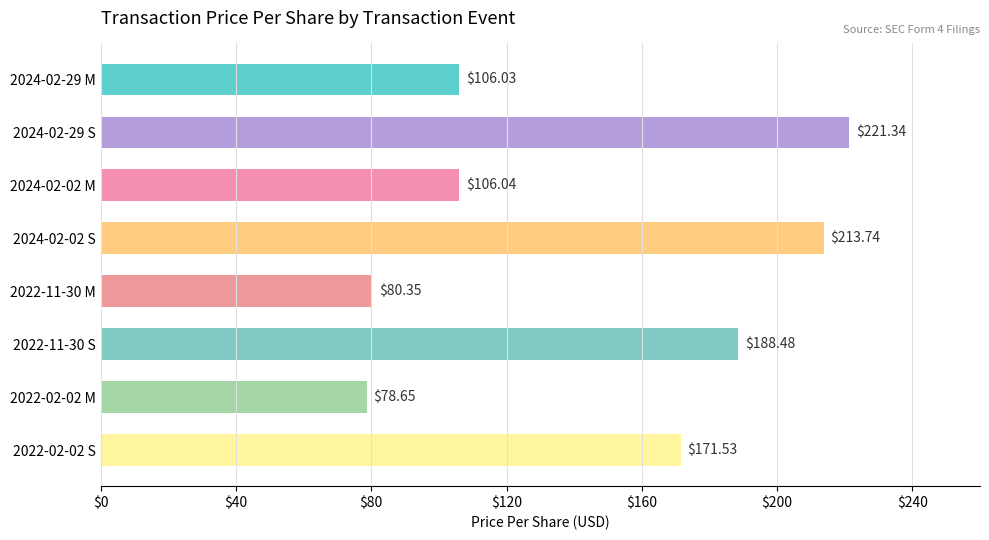

At which label is the value closest to 149?

2022-02-02 S